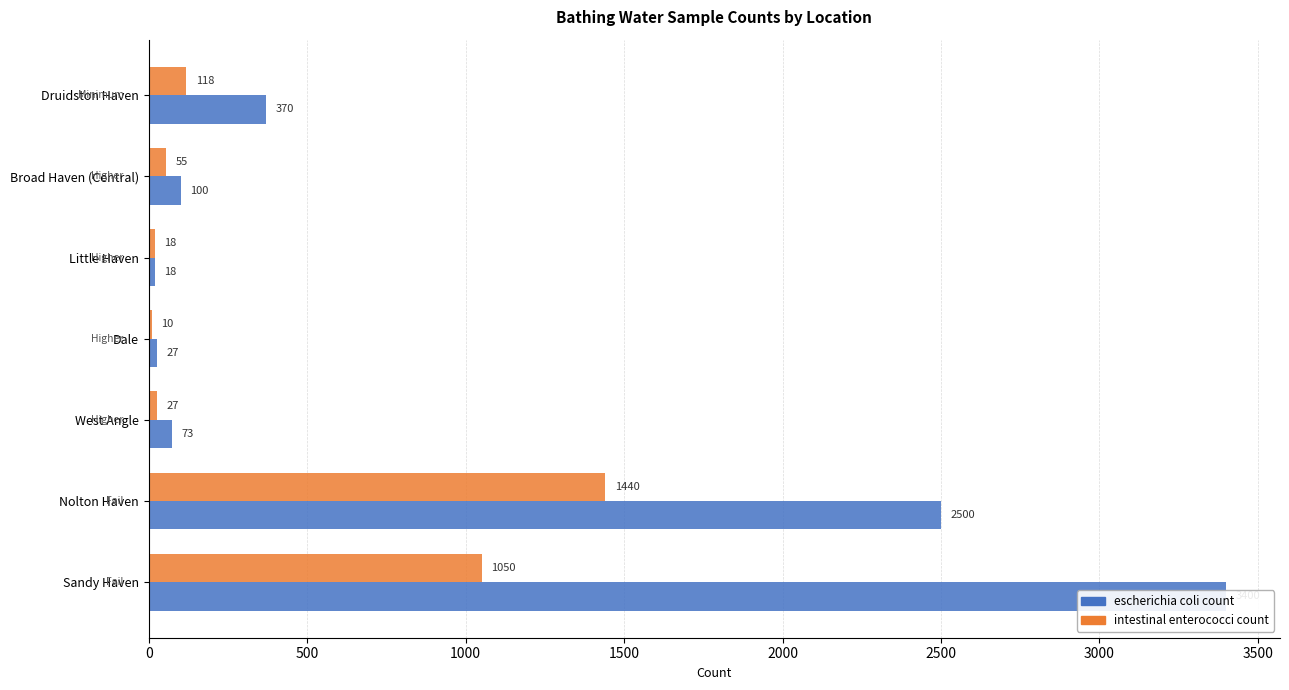

What is the sum of all escherichia coli count values?

6488